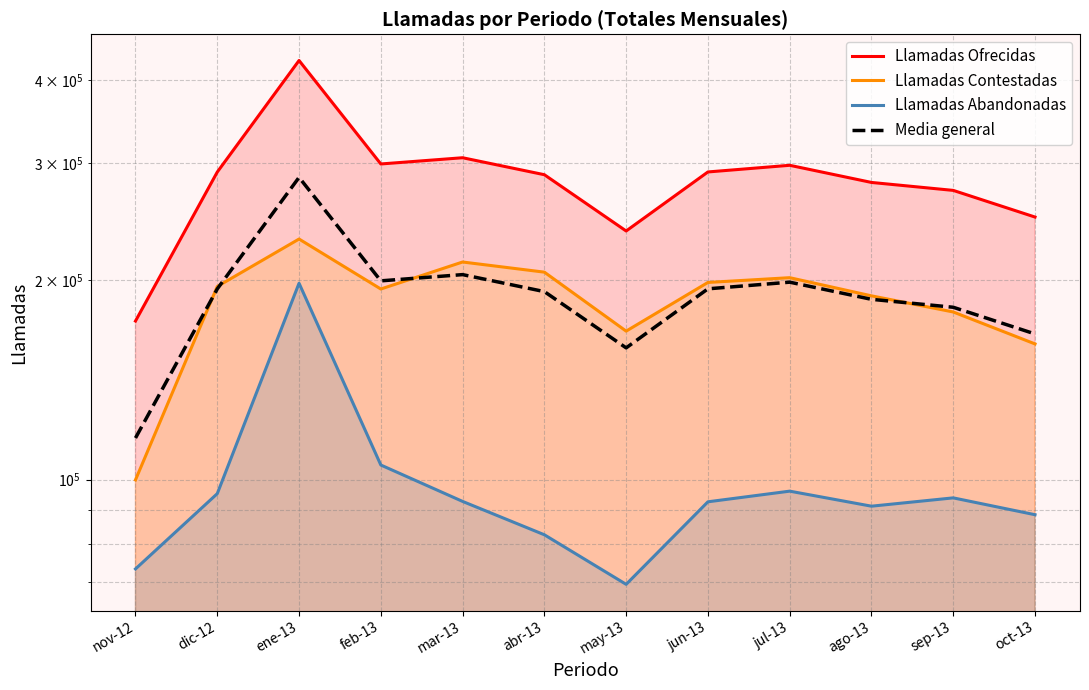

Reading right to left, extract all data points from this chart.

Llamadas Ofrecidas: 248720.0	272819.0	280450.0	297644.0	290849.0	236985.0	288070.0	305548.0	299017.0	428156.0	290750.0	173402.0
Llamadas Contestadas: 160163.0	178932.0	189234.0	201543.0	198234.0	167432.0	205443.0	212807.0	193771.0	230456.0	195476.0	99932.0
Llamadas Abandonadas: 88556.0	93887.0	91216.0	96101.0	92615.0	69553.0	82604.0	92739.0	105222.0	197685.0	95270.0	73372.0
Media general: 165813.0	181879.3	186966.7	198429.3	193899.3	157990.0	192039.0	203698.0	199336.7	285432.3	193832.0	115568.7